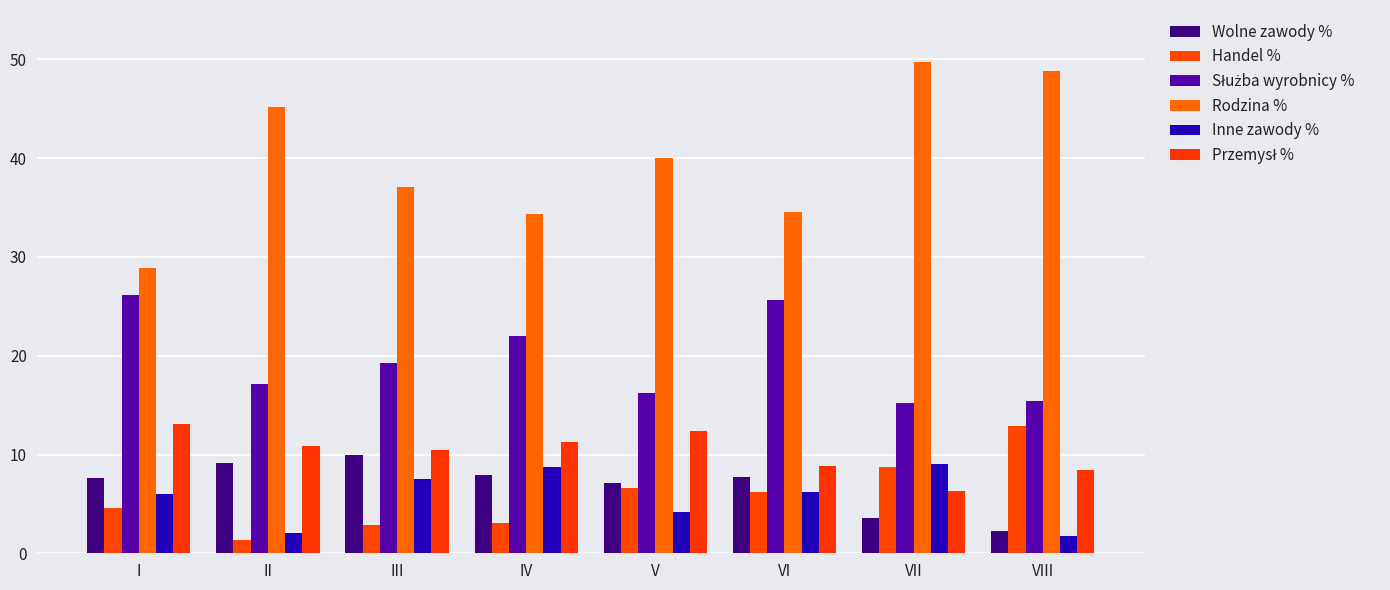

Is the value of Inne zawody % at III greater than the value of Handel % at IV?

Yes